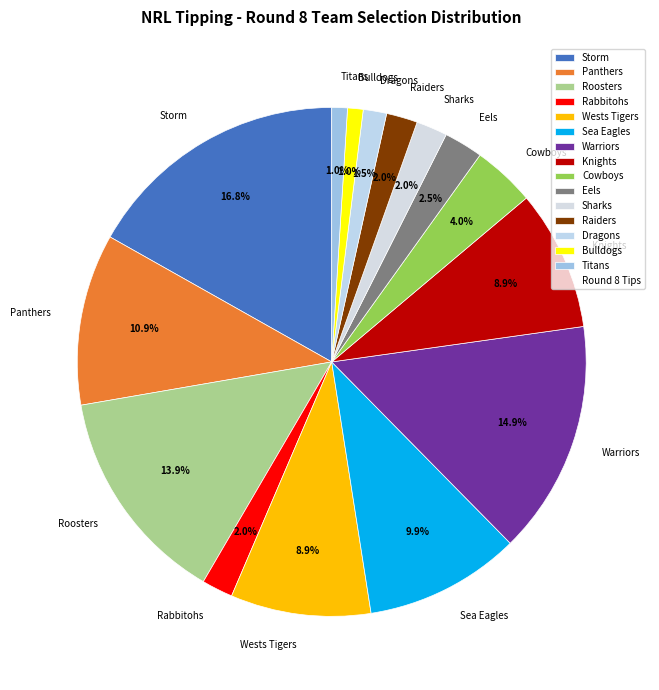

Is it true that Knights is 16% of the pie?

False